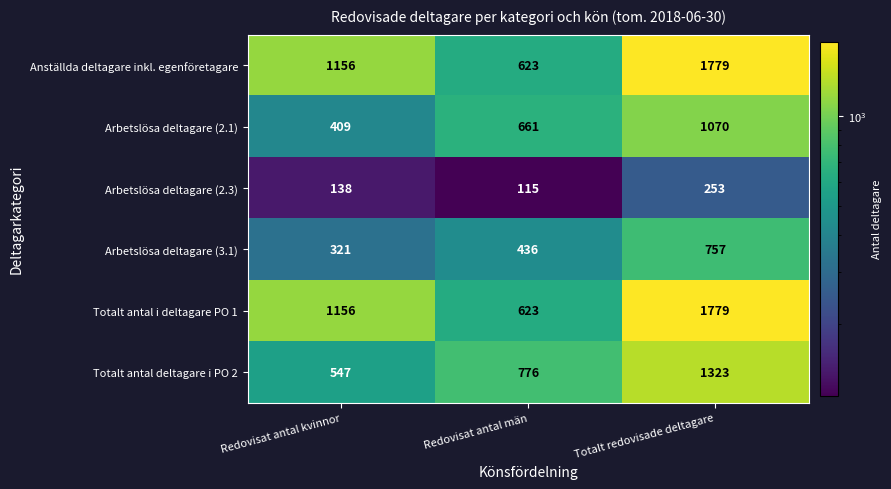

Reading left to right, extract all data points from this chart.

Anställda deltagare inkl. egenföretagare: 1156	623	1779
Arbetslösa deltagare (2.1): 409	661	1070
Arbetslösa deltagare (2.3): 138	115	253
Arbetslösa deltagare (3.1): 321	436	757
Totalt antal i deltagare PO 1: 1156	623	1779
Totalt antal deltagare i PO 2: 547	776	1323